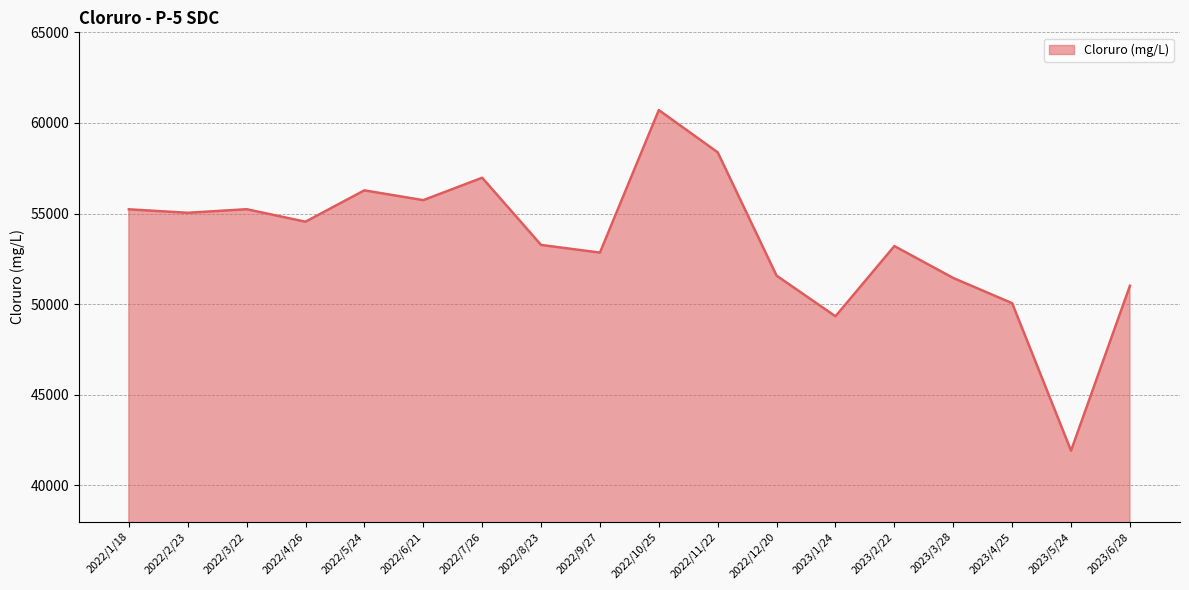

How many lines are shown in the chart?

1